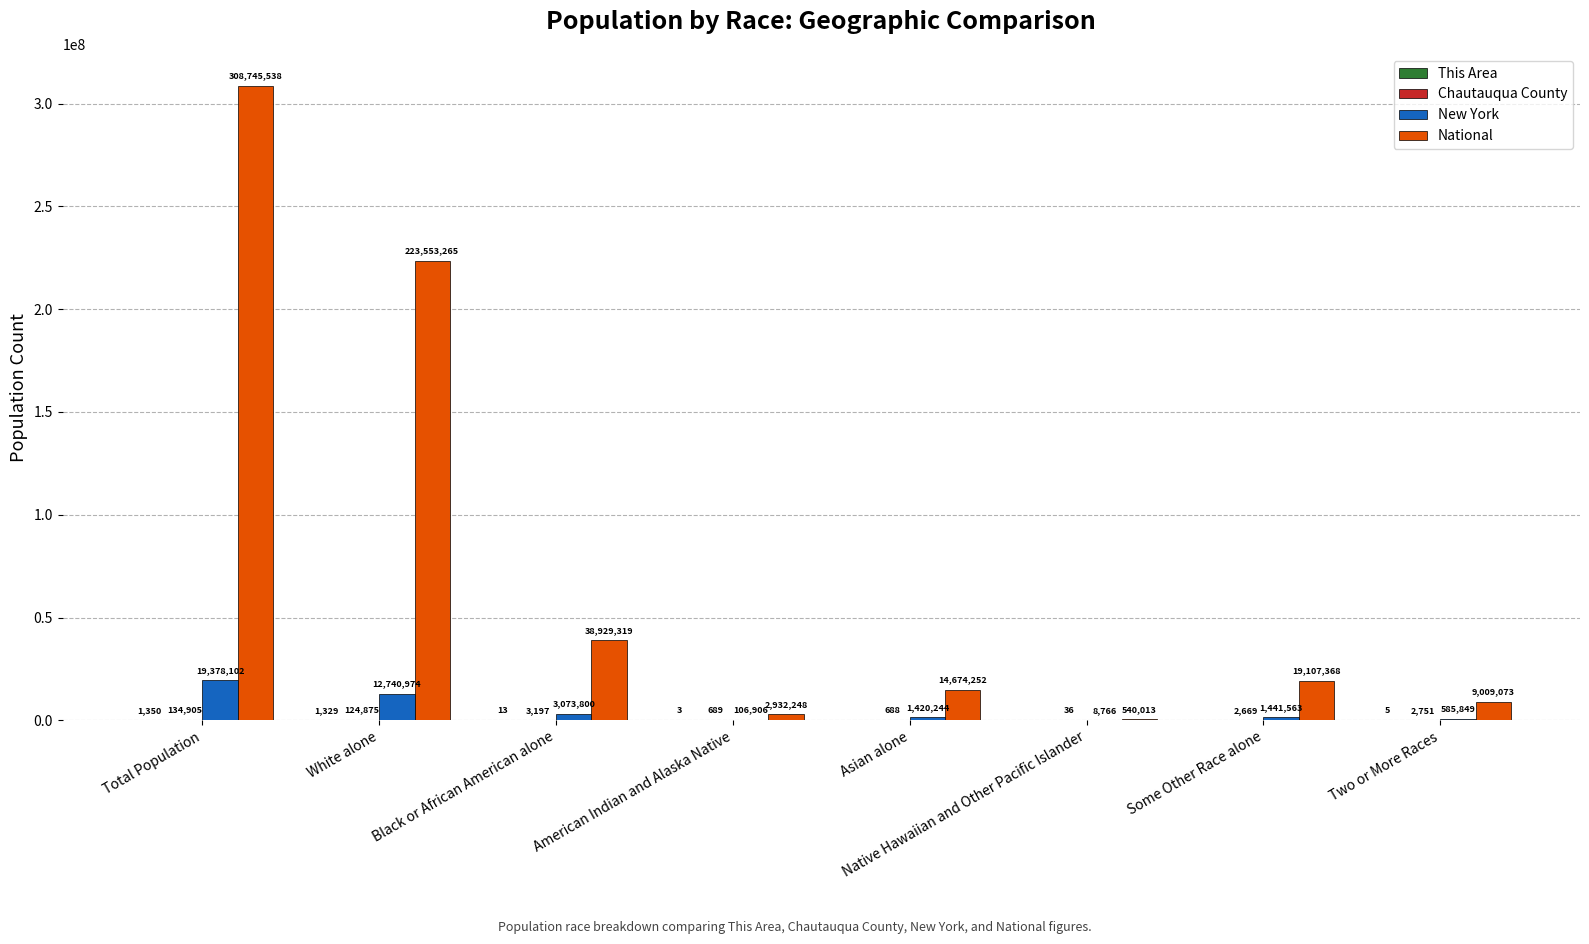

How many distinct data groups are displayed?

4